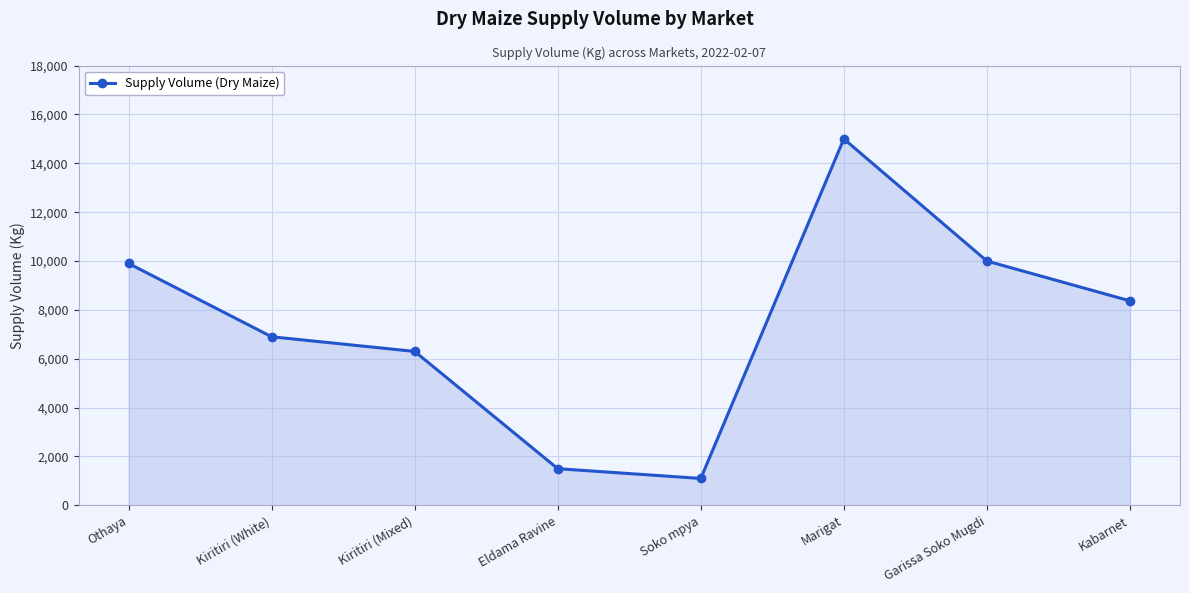

At which label is the value closest to 8050?

Kabarnet